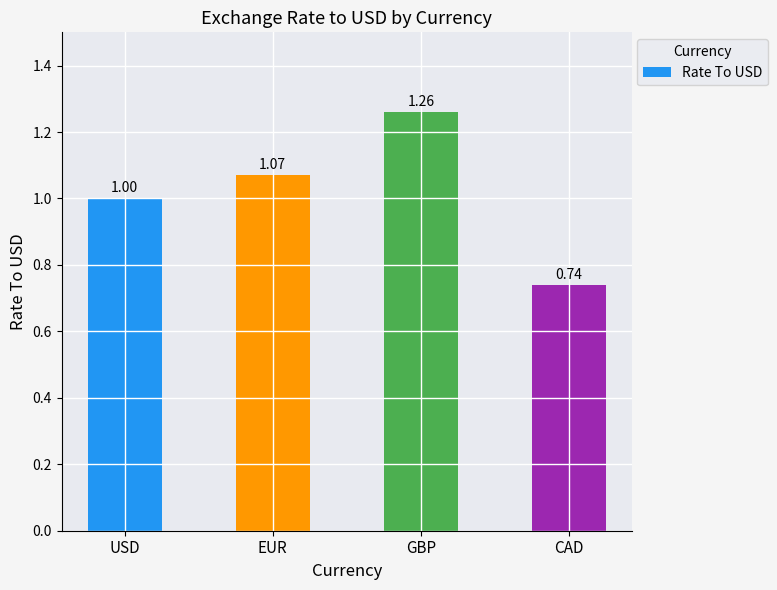

What is the sum of the values at CAD and EUR?

1.8